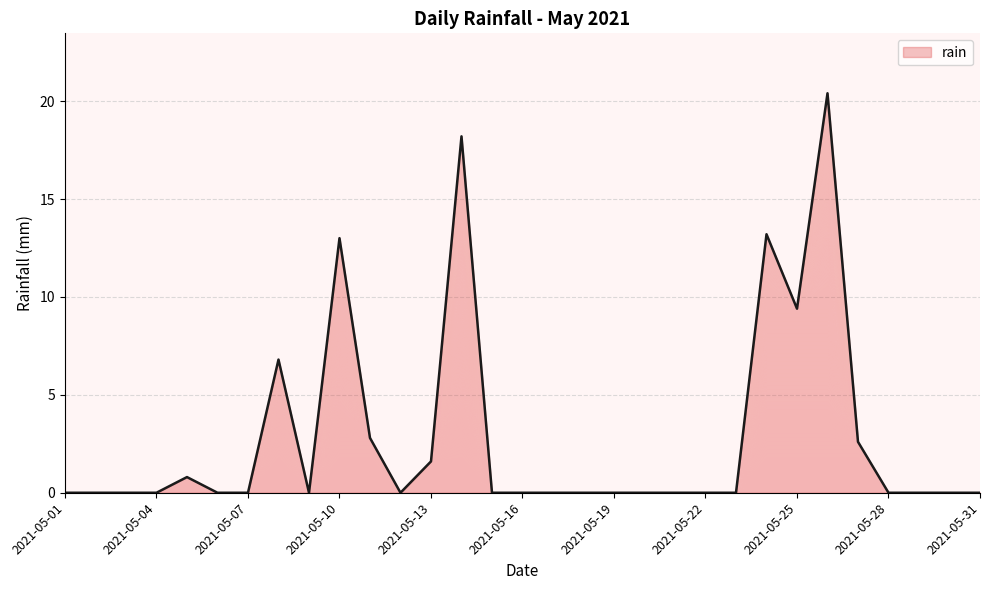

What is the difference between the maximum and minimum values?

20.4